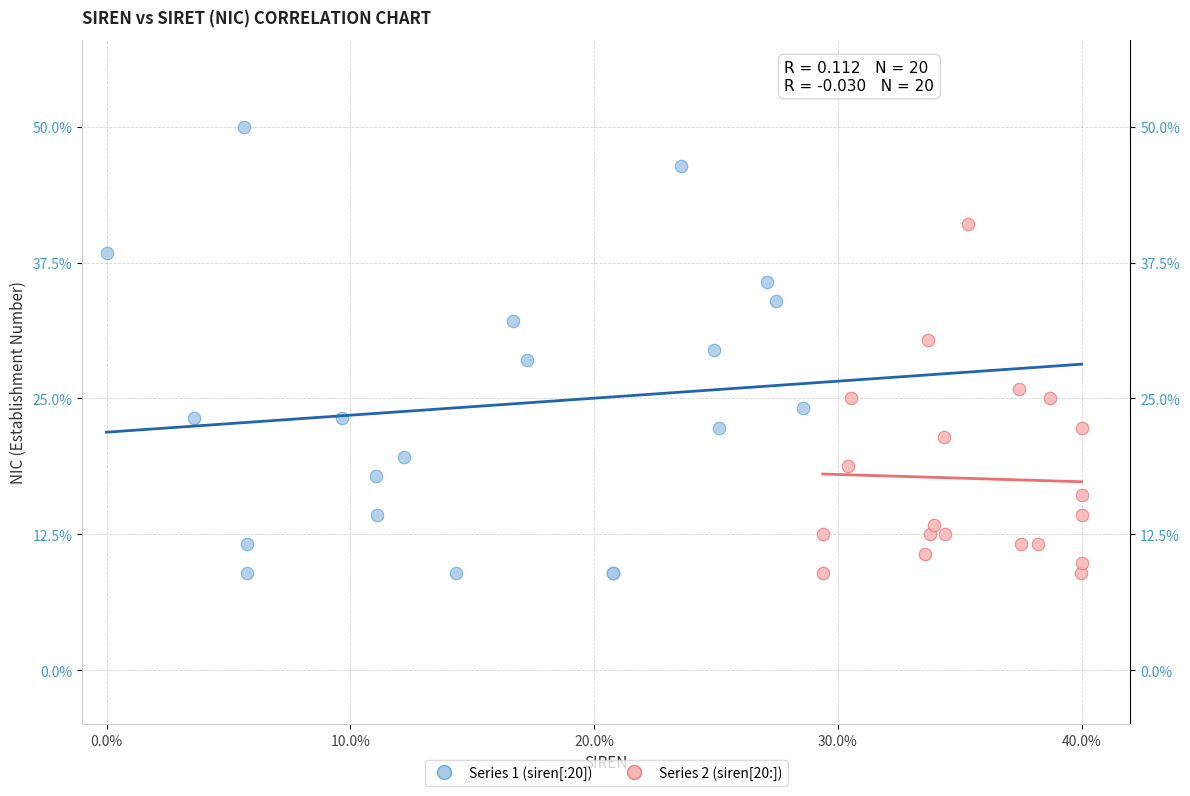

Which series has the largest Y range (max minus min)?

Series 1 (siren[:20])